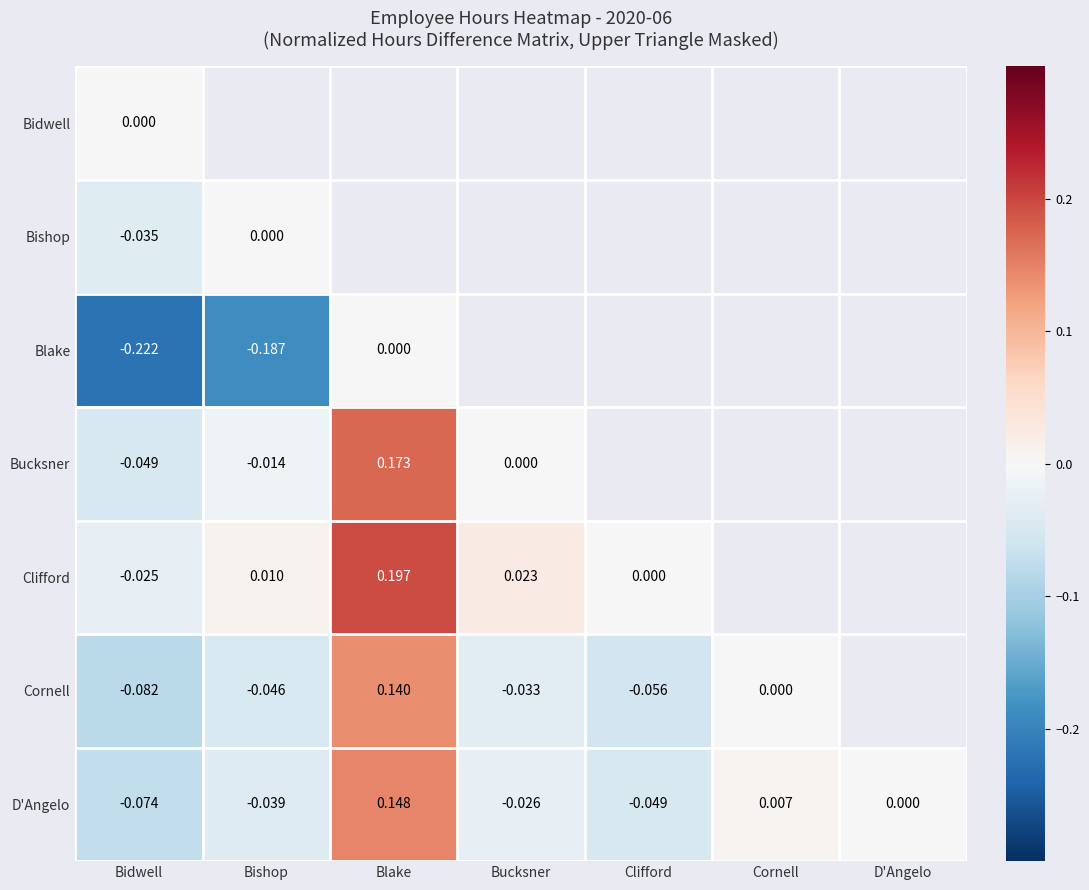

Which has a higher value, Bishop or Clifford?

Clifford